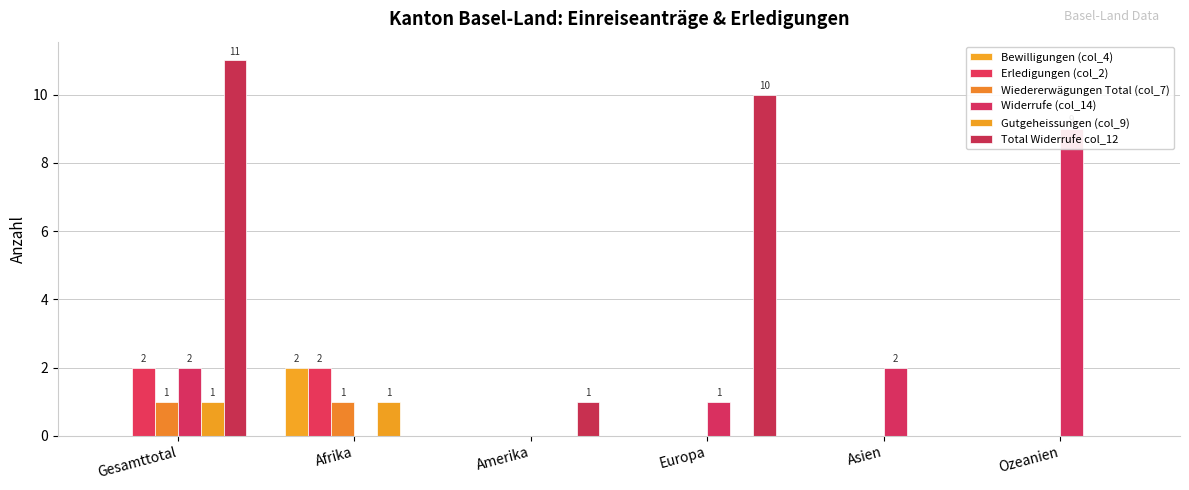

True or false: Bewilligungen (col_4) has a value of 0 at Europa.

True